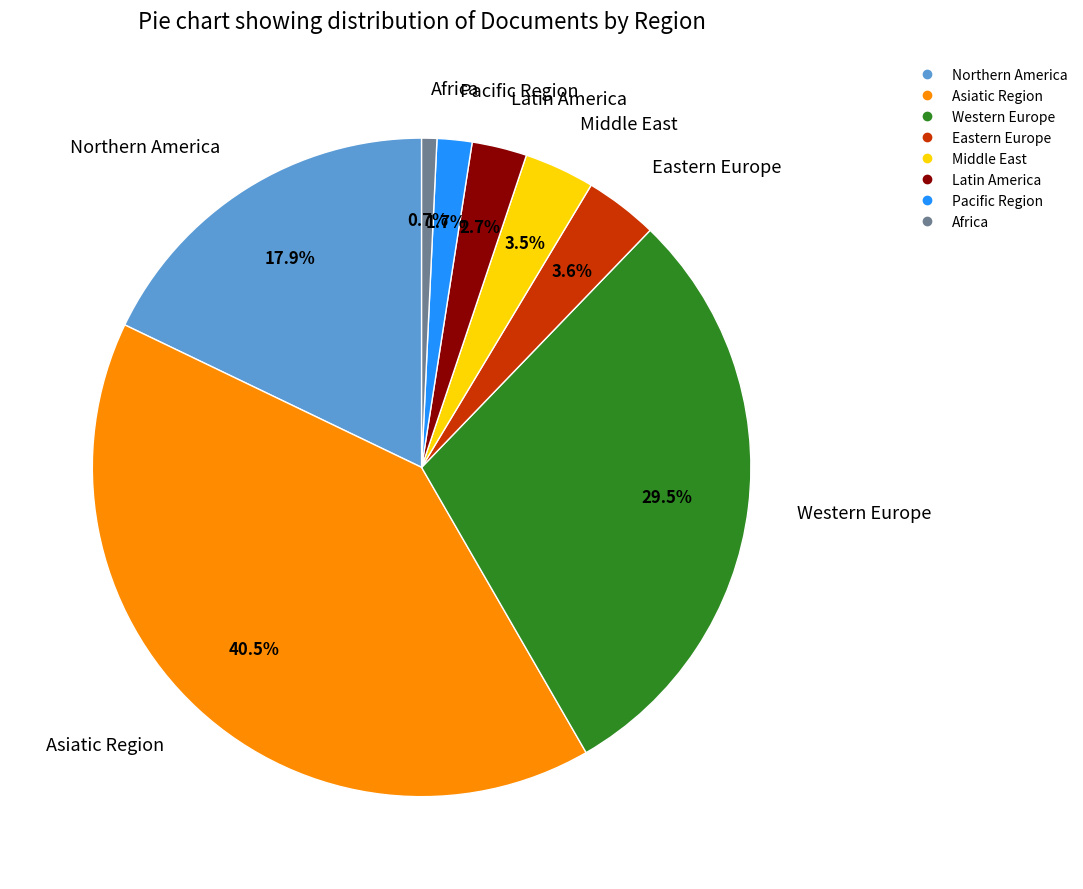

Do Asiatic Region and Middle East together represent more than half of the pie?

No